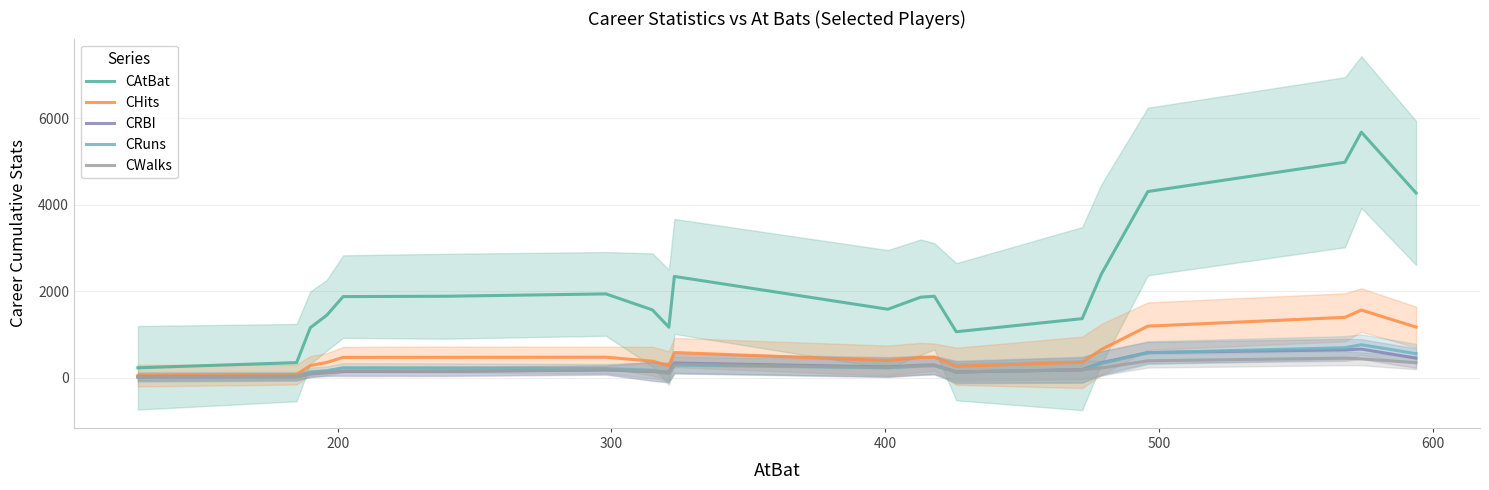

True or false: CAtBat and CWalks cross at least once.

False